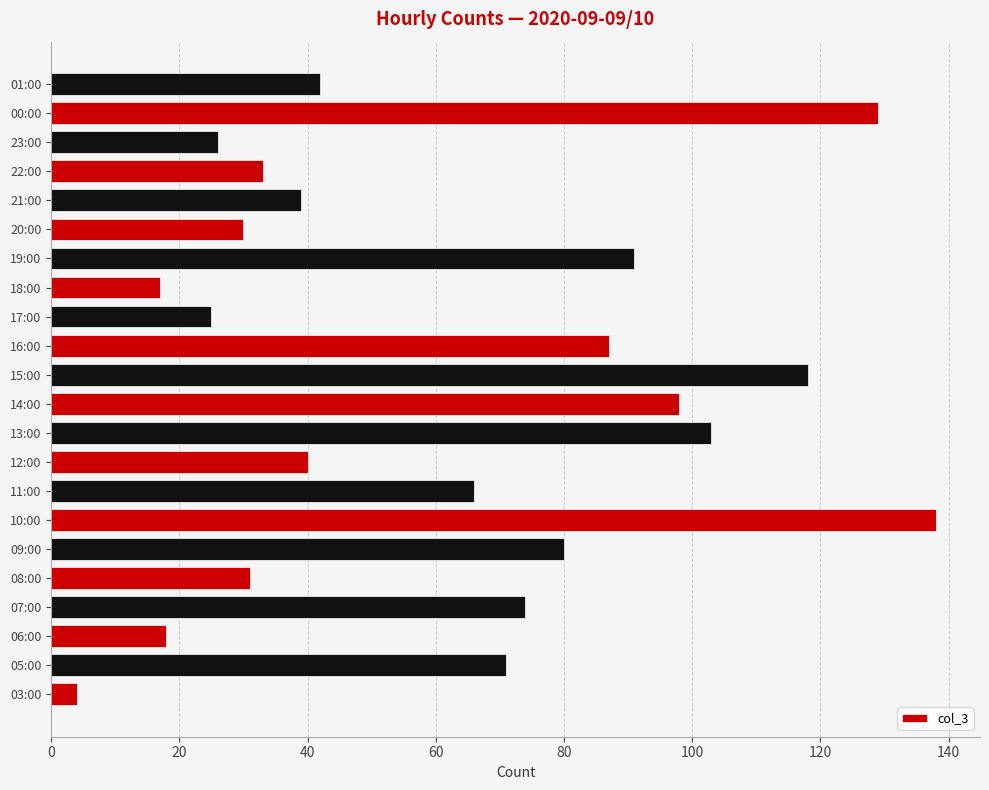

What is the average value?

62